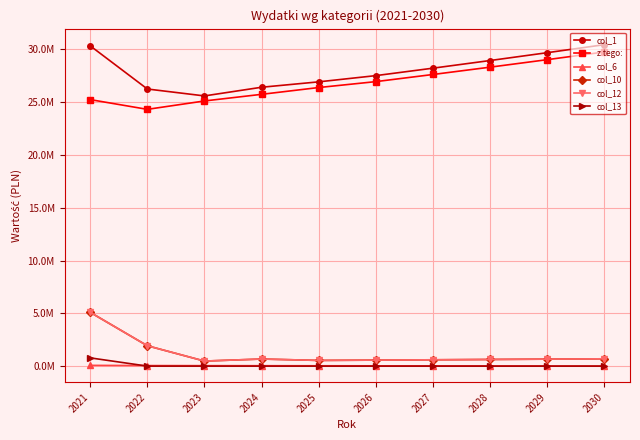

The value of col_13 at 2024 is -398390.5. True or false?

False